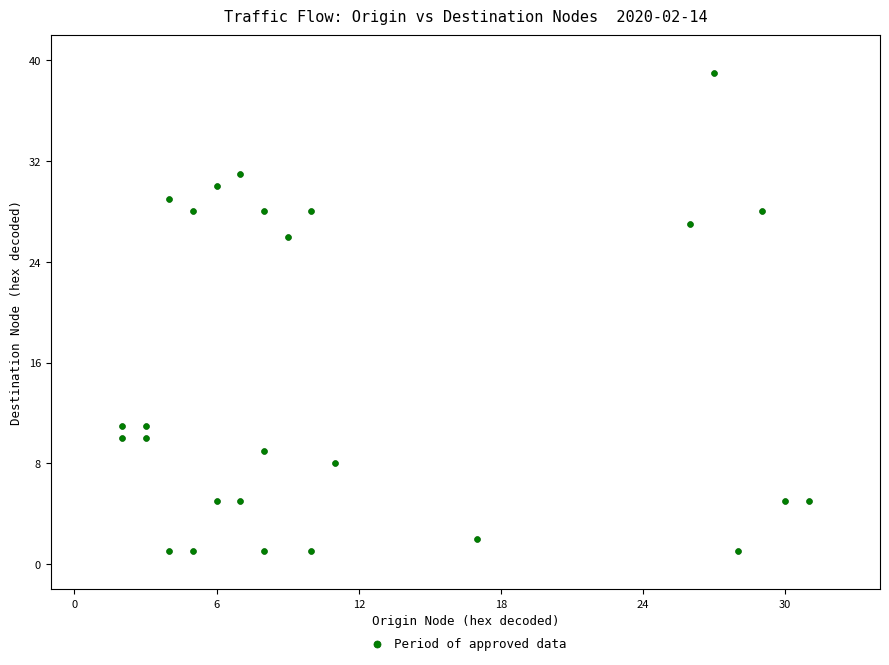

What Y value in the scatter plot is closest to 20?

26